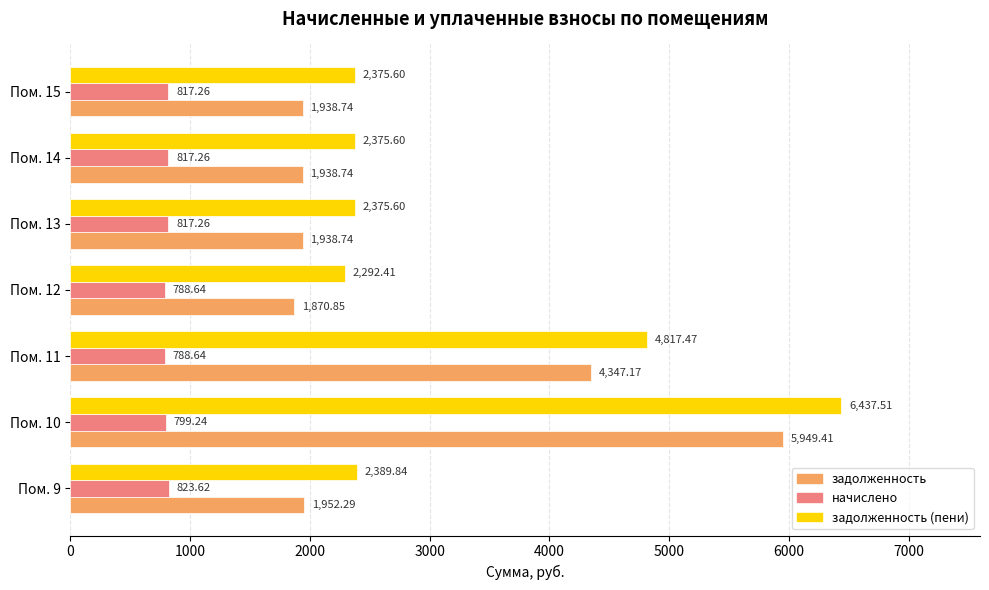

What is the average value of the задолженность (пени) series?

3294.9